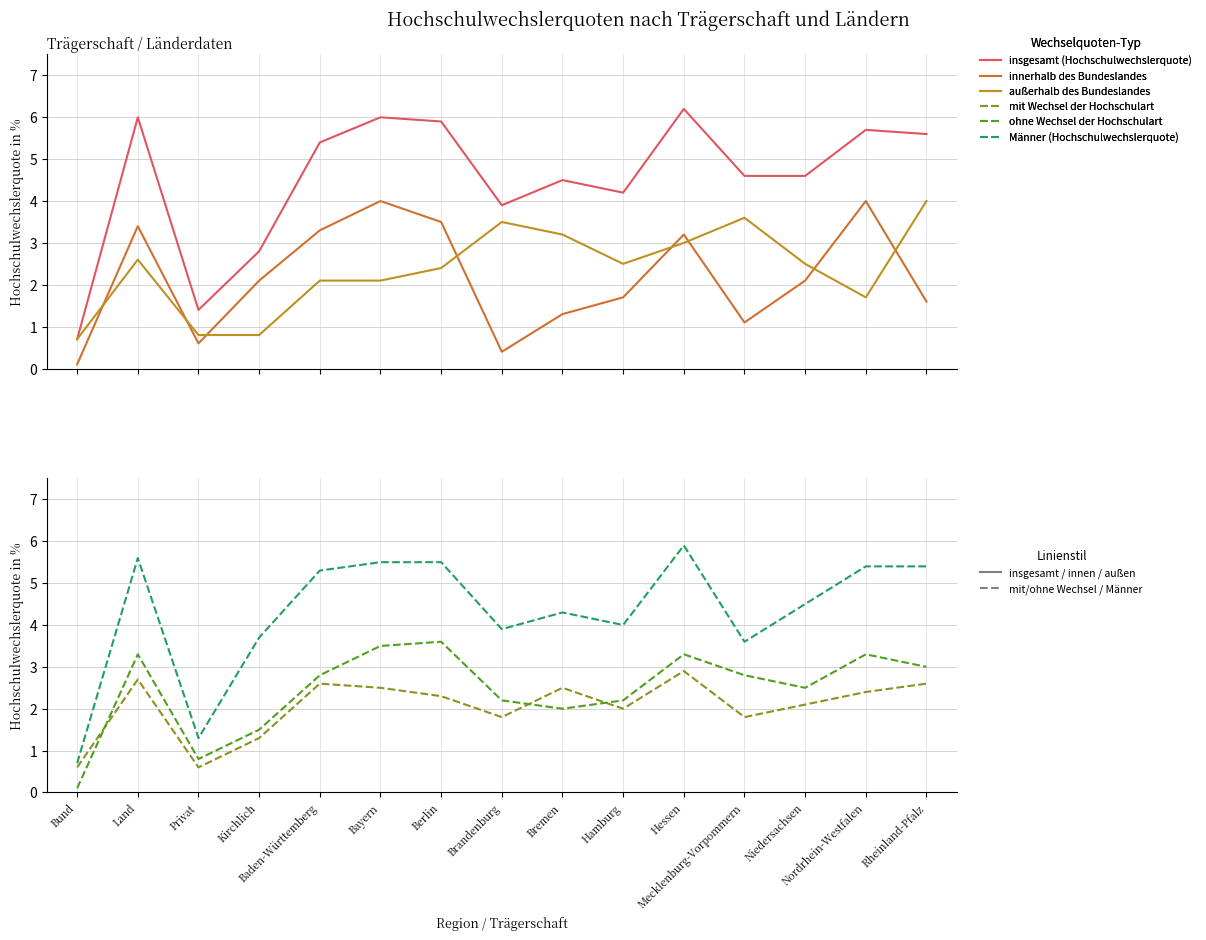

What position from the left is Bayern?

6